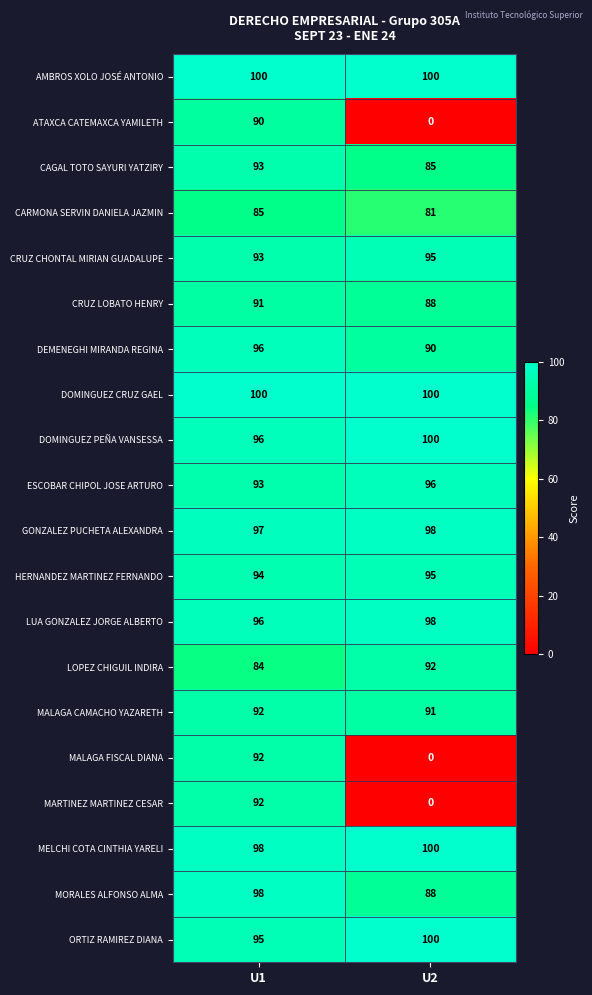

What value does the CRUZ LOBATO HENRY series have at U2?

88